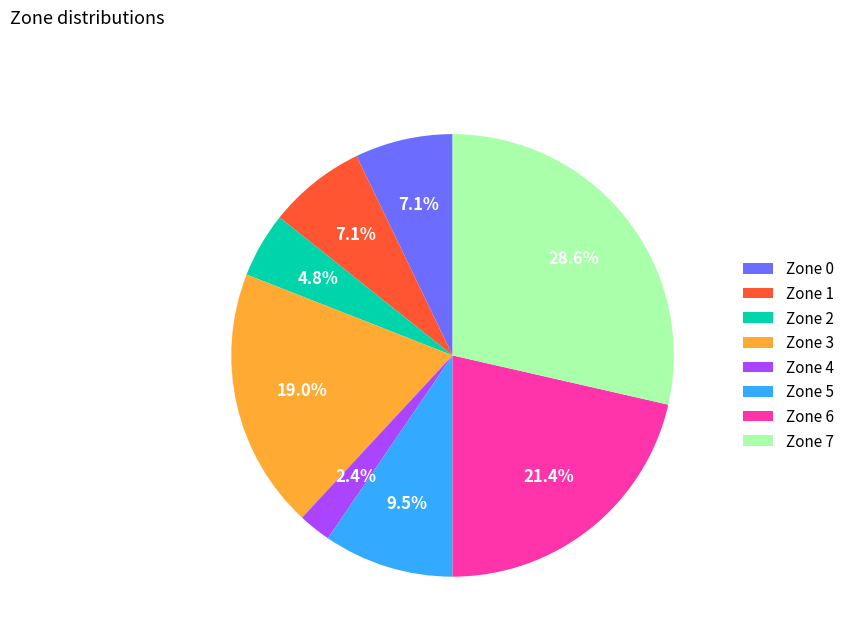

Do Zone 4 and Zone 0 together represent more than half of the pie?

No